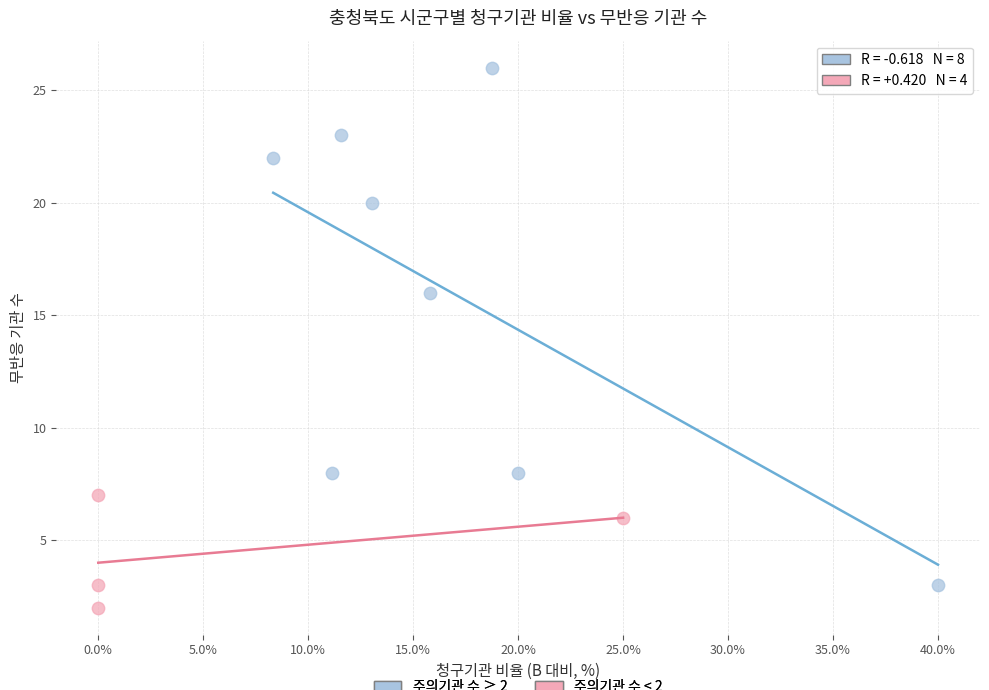

Which series contains the highest Y value?

주의기관 수 ≥ 2